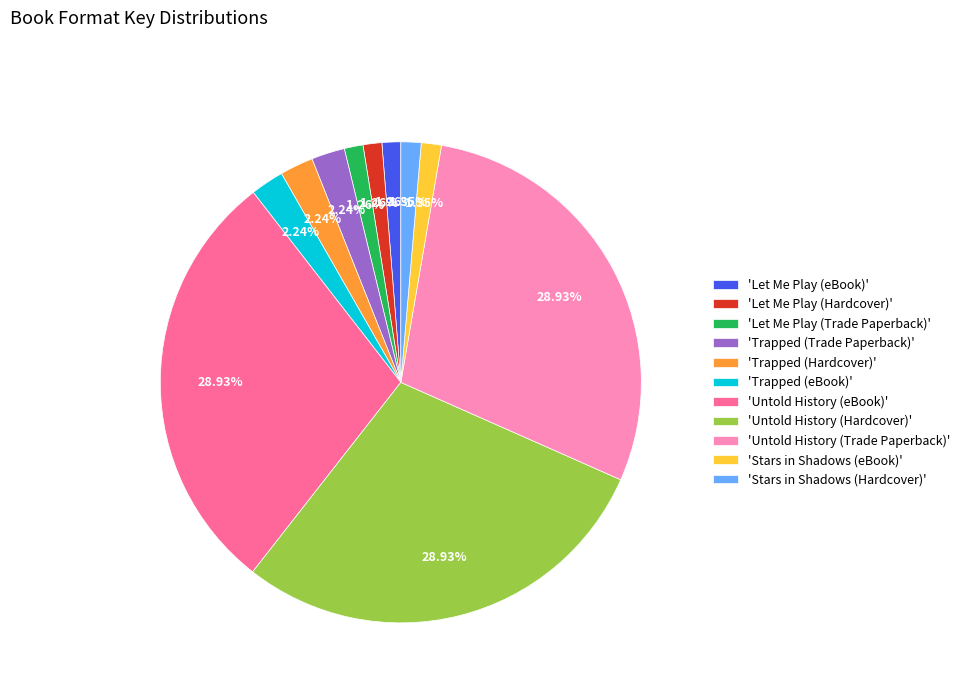

Do 'Let Me Play (Trade Paperback)' and 'Trapped (Trade Paperback)' together represent more than half of the pie?

No